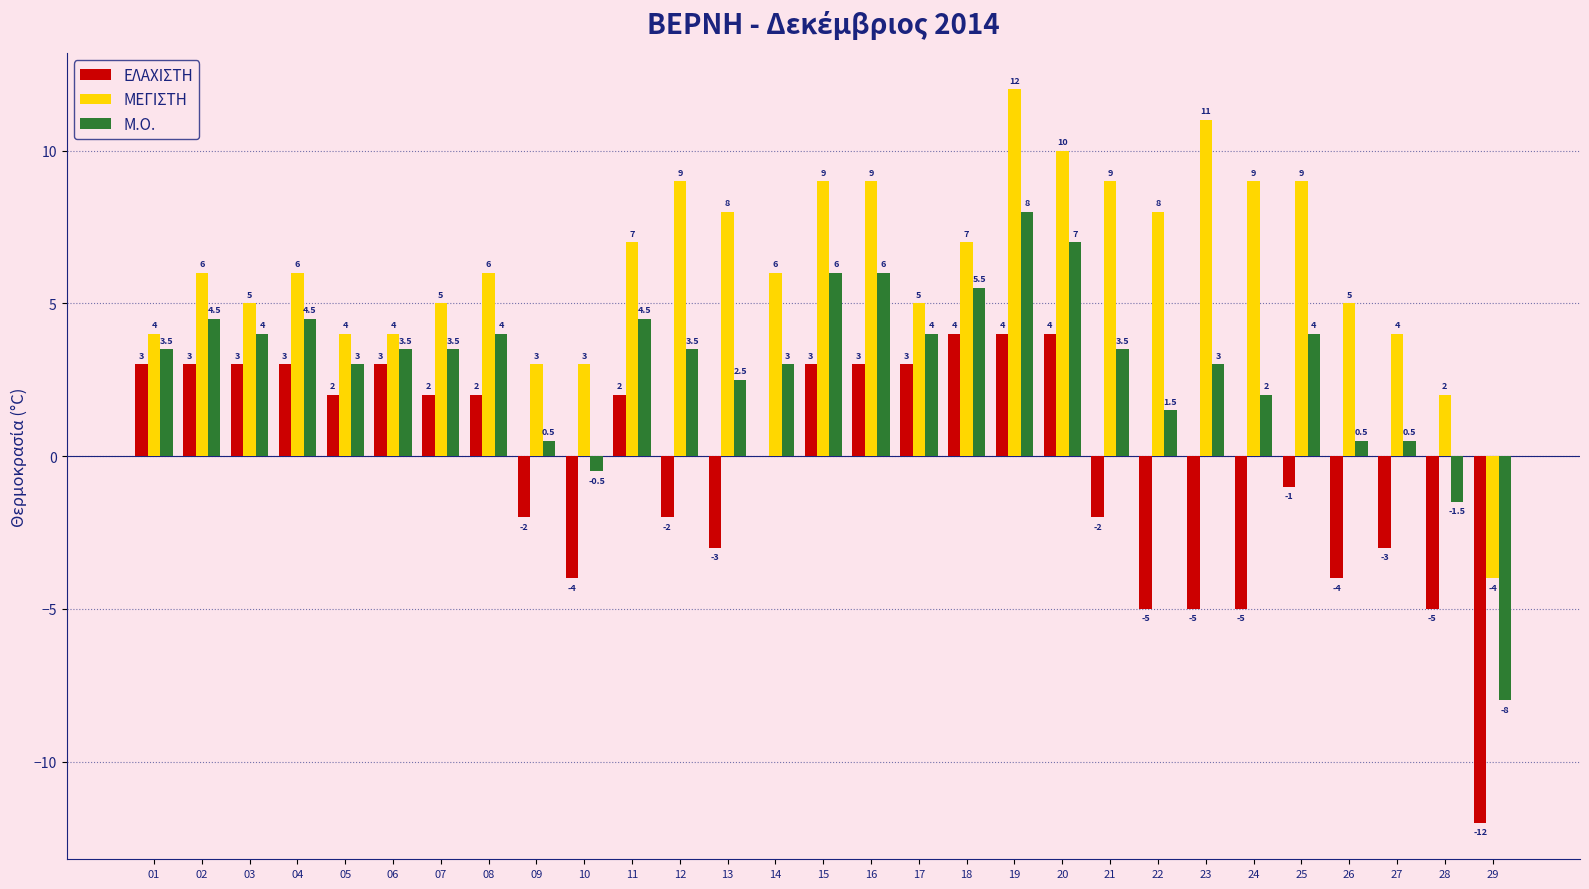

What is the difference between the ΜΕΓΙΣΤΗ values at 12 and 03?

4.0